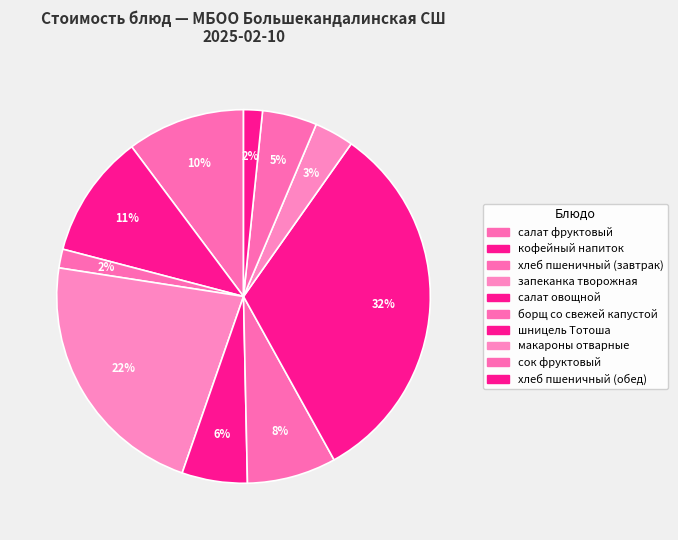

Count the number of slices in the pie.

10